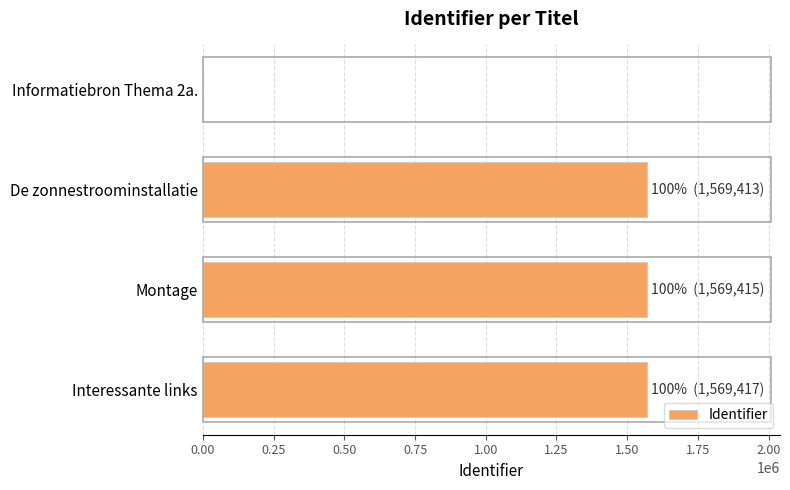

What is the maximum value shown in the chart?

1569417